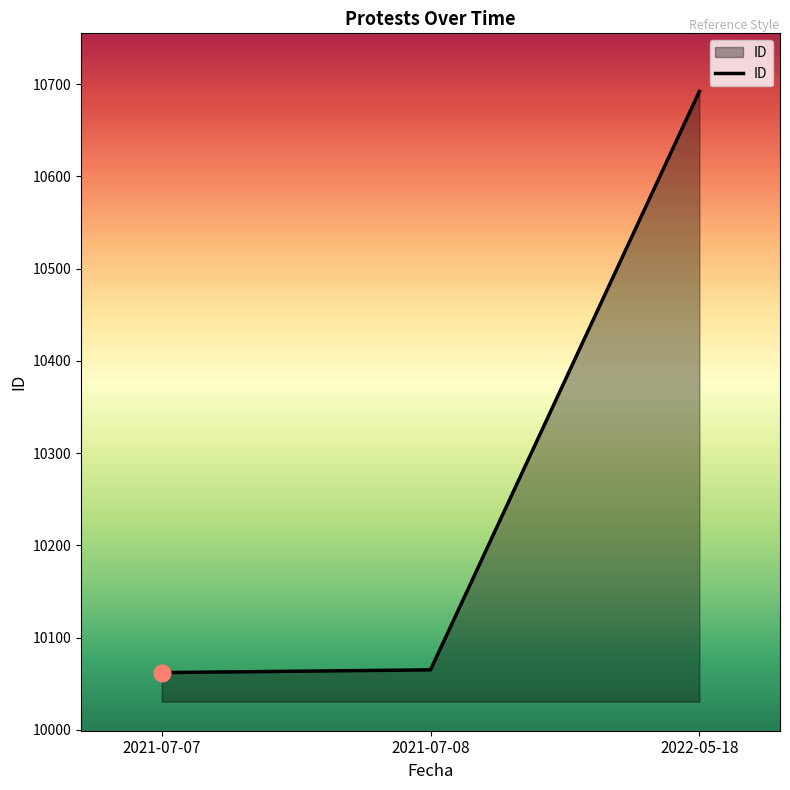

What is the minimum value shown in the chart?

10062